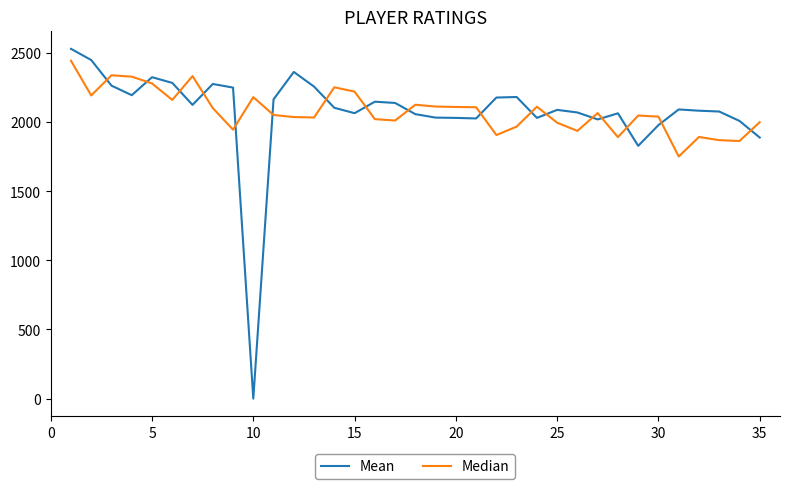

Which series has the widest spread of values?

Mean